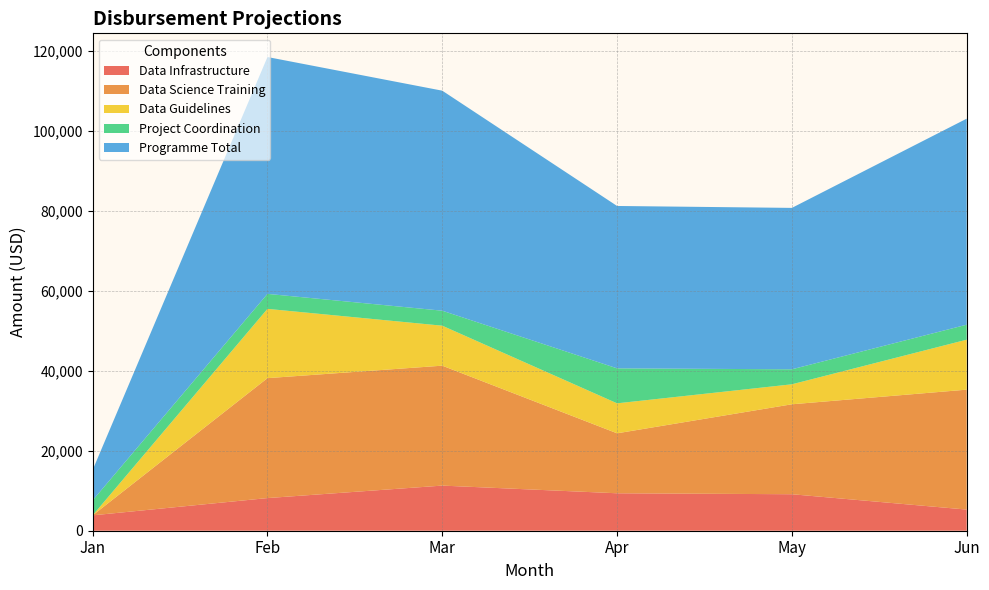

Reading left to right, transcribe all the data shown in this chart.

Data Infrastructure: 3848	8168	11288	9368	9128	5288
Data Science Training: 0	30000	30000	15000	22500	30000
Data Guidelines: 0	17330	10000	7500	5000	12500
Project Coordination: 3750	3750	3750	8750	3750	3750
Programme Total: 7598	59248	55038	40618	40378	51538